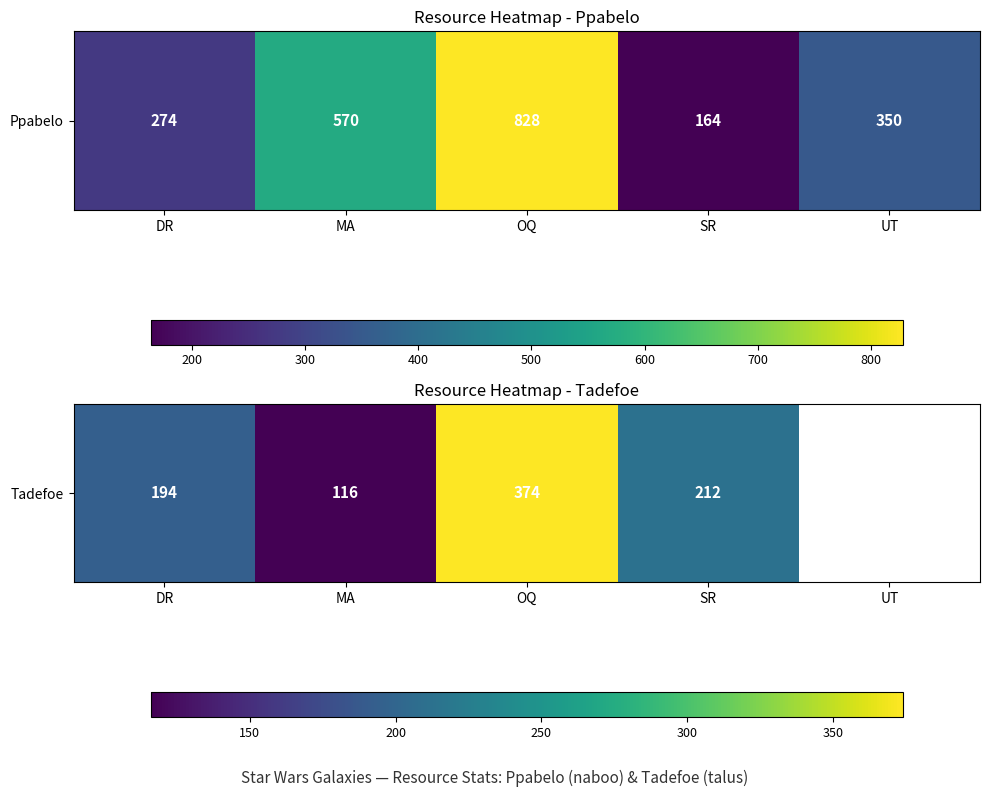

What is the minimum value shown in the chart?

116.0